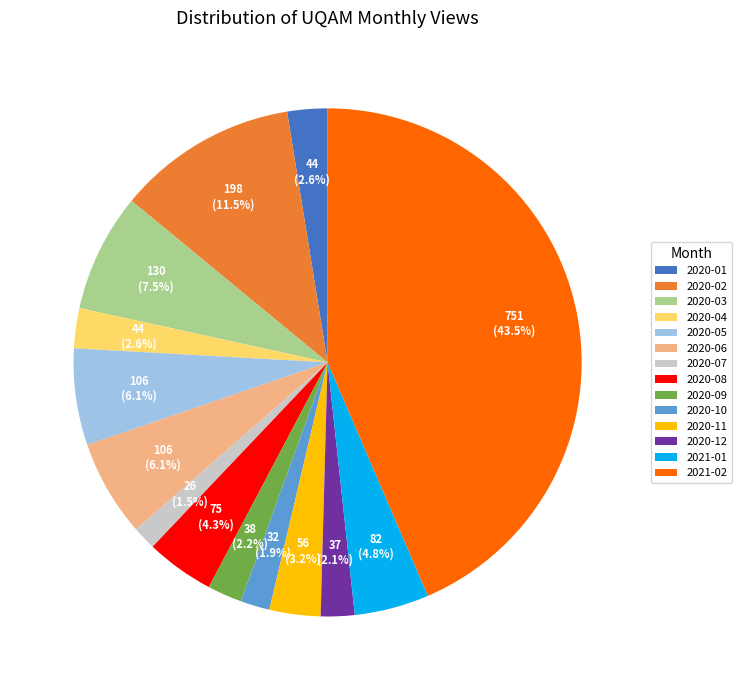

Which slice is the largest?

2021-02